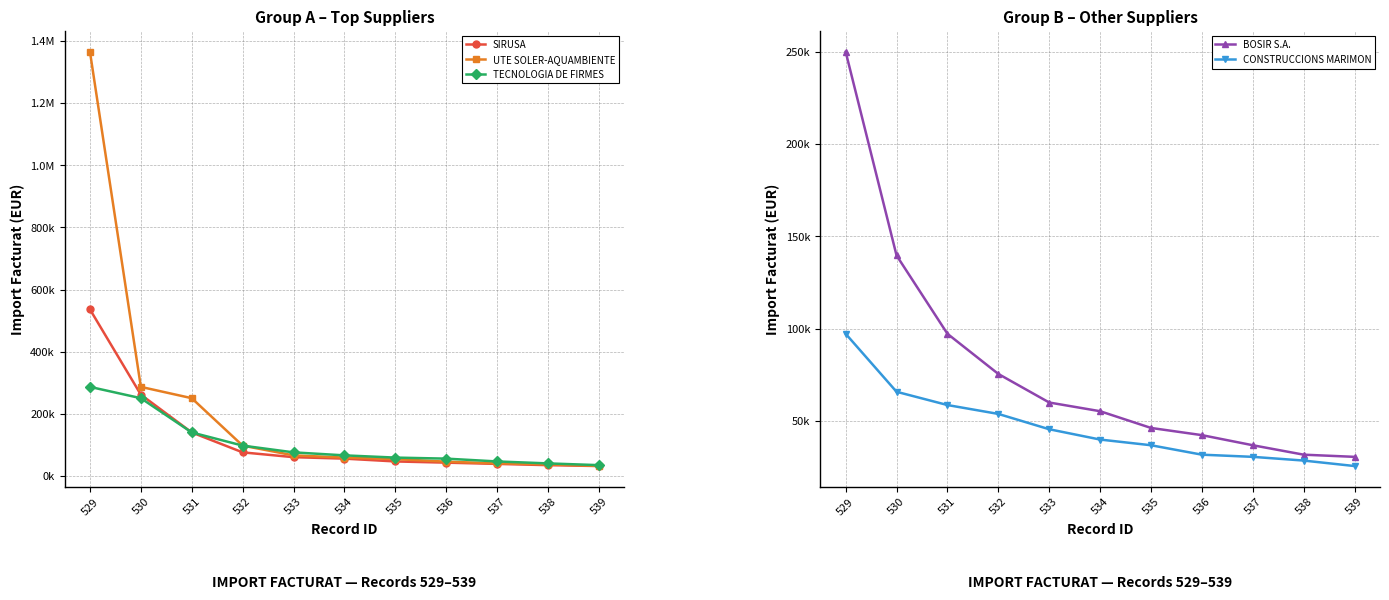

Which series changed the most between 533 and 534?

TECNOLOGIA DE FIRMES